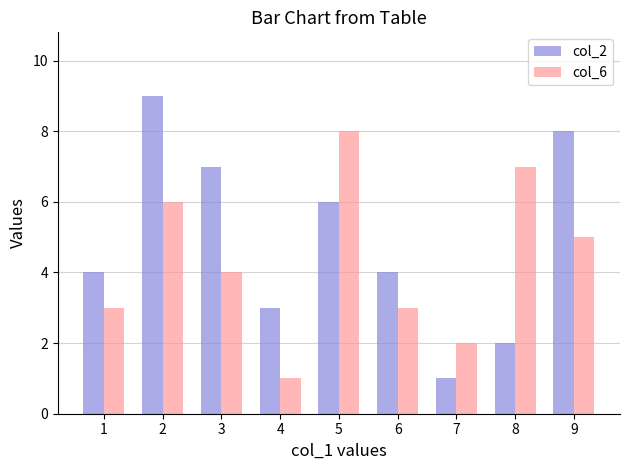

Where does the col_6 series first go above 4?

2